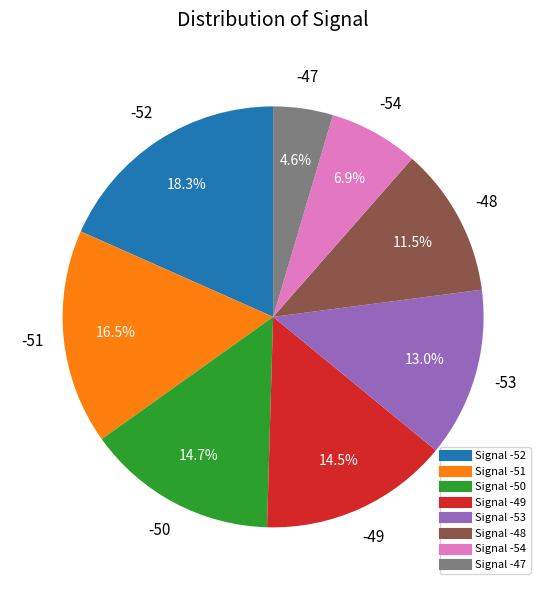

Is there a majority slice in this chart?

No